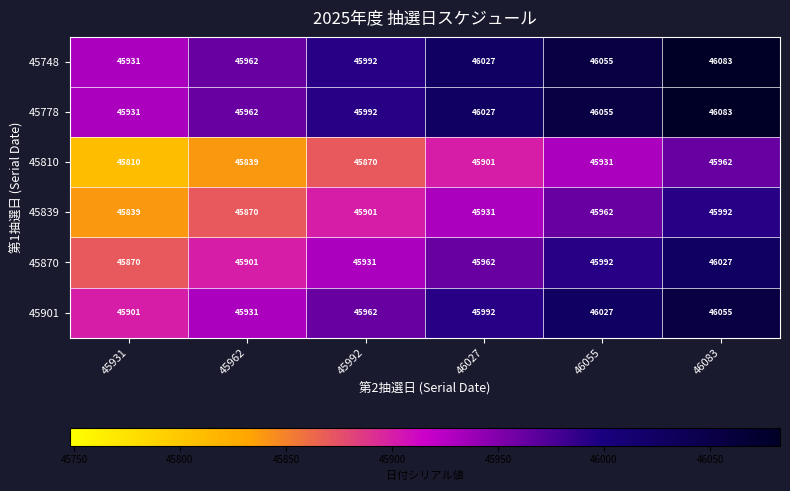

Read the 45870 value at 45931.

45870